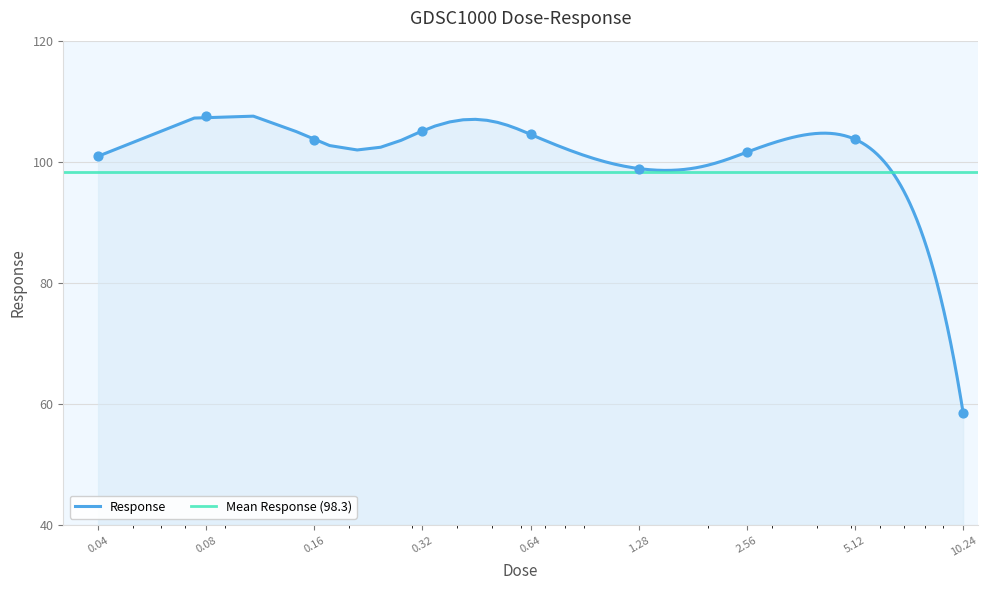

What is the change in value from 0.08 to 10.24?

-49.1